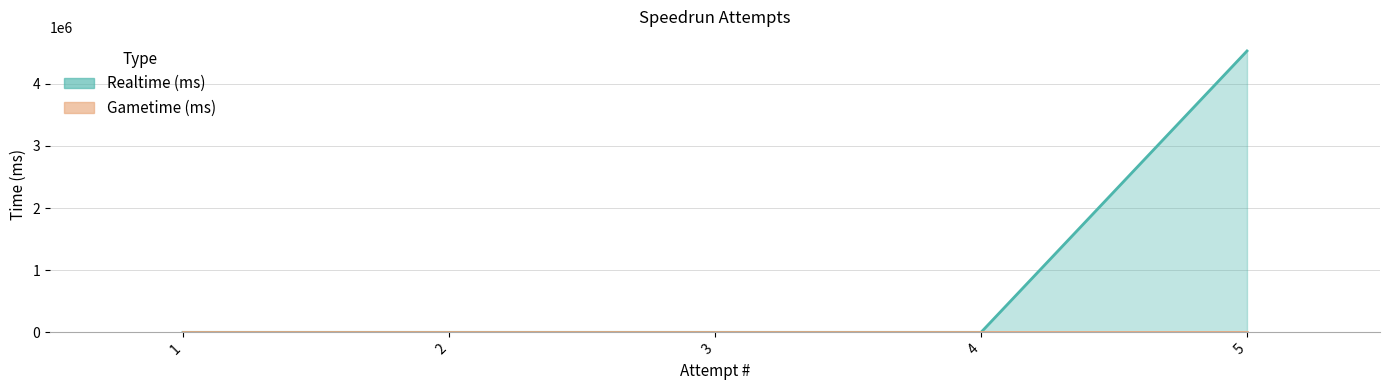

At which label is the value closest to 2264012?

1